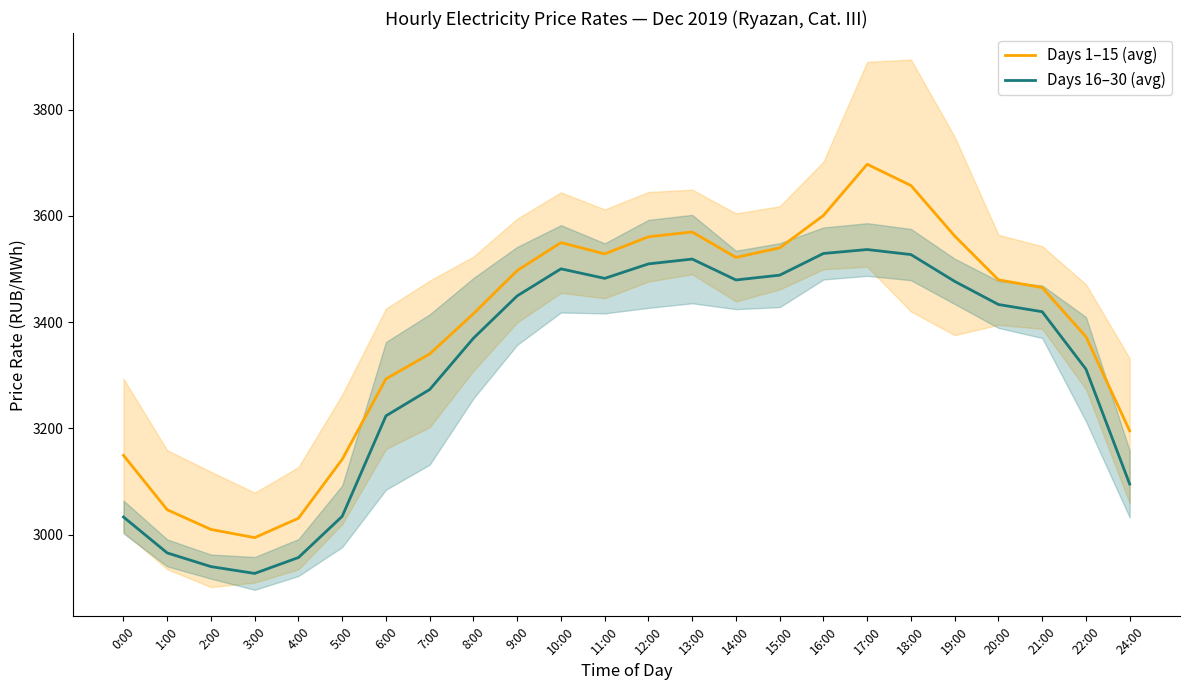

At which category does Days 1–15 (avg) reach its first local peak?

10:00